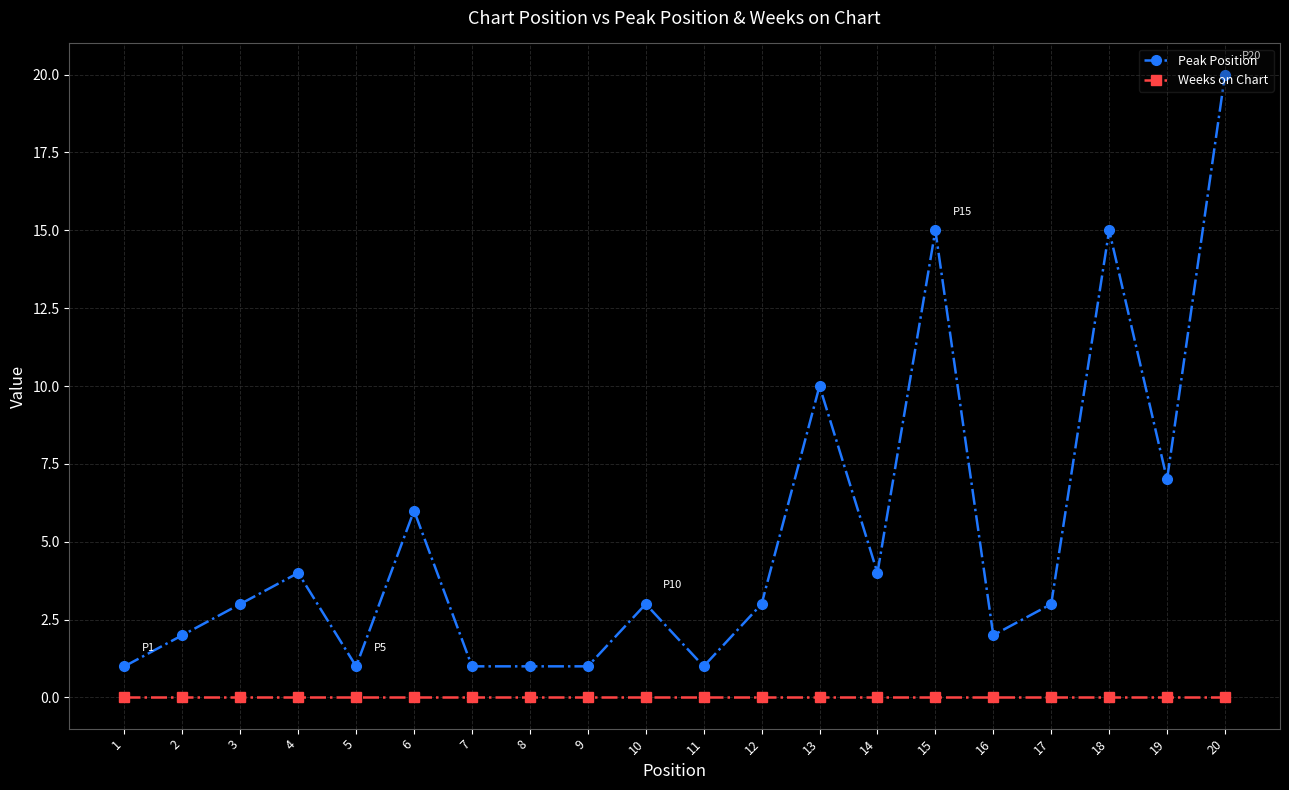

True or false: Peak Position and Weeks on Chart cross at least once.

False